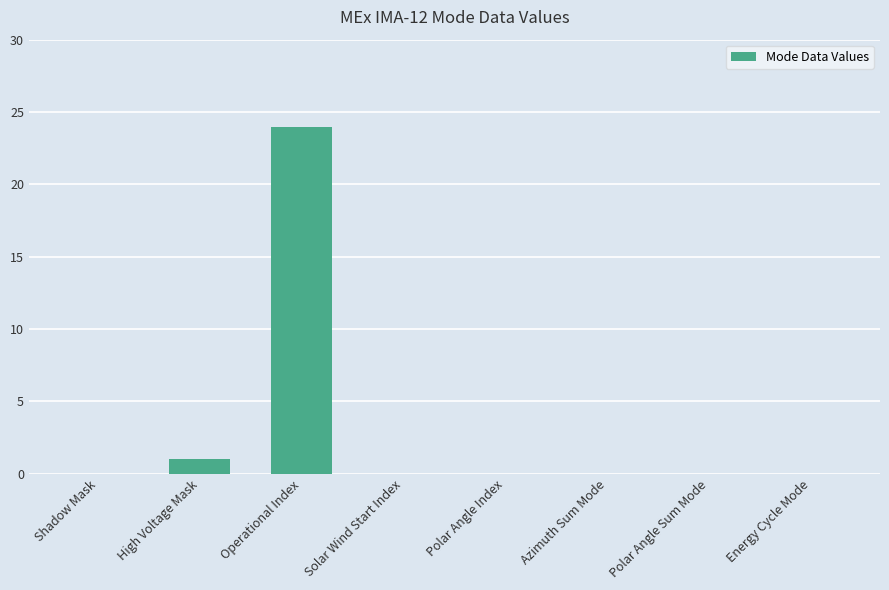

What is the sum of all values?

25